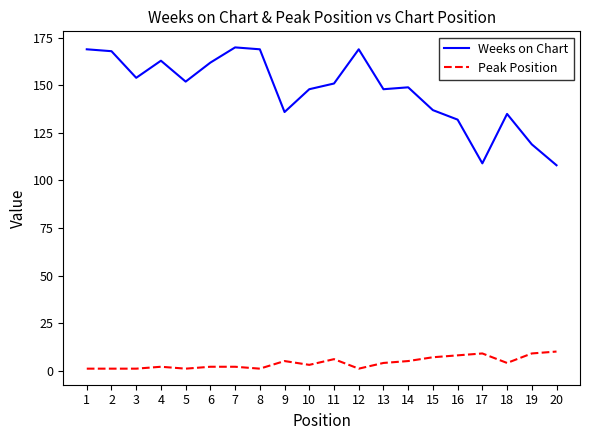

How many categories are shown in the chart?

20